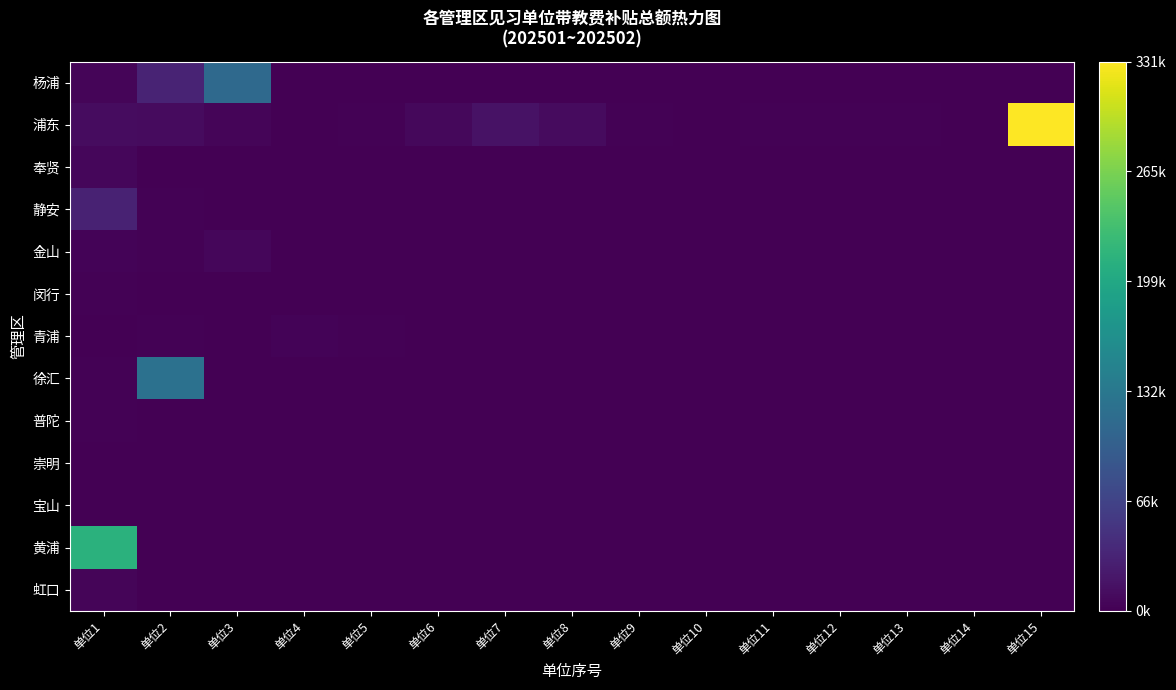

Reading left to right, transcribe all the data shown in this chart.

杨浦: 单位1=4842	单位2=33087	单位3=112980	单位4=0	单位5=0	单位6=0	单位7=0	单位8=0	单位9=0	单位10=0	单位11=0	单位12=0	单位13=0	单位14=0	单位15=0
浦东: 单位1=11298	单位2=9684	单位3=4035	单位4=807	单位5=2421	单位6=7263	单位7=16140	单位8=9684	单位9=2421	单位10=807	单位11=2421	单位12=2421	单位13=1614	单位14=807	单位15=331677
奉贤: 单位1=6456	单位2=807	单位3=0	单位4=0	单位5=0	单位6=0	单位7=0	单位8=0	单位9=0	单位10=0	单位11=0	单位12=0	单位13=0	单位14=0	单位15=0
静安: 单位1=32280	单位2=1614	单位3=0	单位4=0	单位5=0	单位6=0	单位7=0	单位8=0	单位9=0	单位10=0	单位11=0	单位12=0	单位13=0	单位14=0	单位15=0
金山: 单位1=3228	单位2=2421	单位3=6456	单位4=0	单位5=0	单位6=0	单位7=0	单位8=0	单位9=0	单位10=0	单位11=0	单位12=0	单位13=0	单位14=0	单位15=0
闵行: 单位1=1614	单位2=0	单位3=0	单位4=0	单位5=0	单位6=0	单位7=0	单位8=0	单位9=0	单位10=0	单位11=0	单位12=0	单位13=0	单位14=0	单位15=0
青浦: 单位1=807	单位2=2421	单位3=807	单位4=3228	单位5=2421	单位6=807	单位7=0	单位8=0	单位9=0	单位10=0	单位11=0	单位12=0	单位13=0	单位14=0	单位15=0
徐汇: 单位1=1614	单位2=123471	单位3=0	单位4=0	单位5=0	单位6=0	单位7=0	单位8=0	单位9=0	单位10=0	单位11=0	单位12=0	单位13=0	单位14=0	单位15=0
普陀: 单位1=2421	单位2=0	单位3=0	单位4=0	单位5=0	单位6=0	单位7=0	单位8=0	单位9=0	单位10=0	单位11=0	单位12=0	单位13=0	单位14=0	单位15=0
崇明: 单位1=807	单位2=0	单位3=0	单位4=0	单位5=0	单位6=0	单位7=0	单位8=0	单位9=0	单位10=0	单位11=0	单位12=0	单位13=0	单位14=0	单位15=0
宝山: 单位1=807	单位2=0	单位3=0	单位4=0	单位5=0	单位6=0	单位7=0	单位8=0	单位9=0	单位10=0	单位11=0	单位12=0	单位13=0	单位14=0	单位15=0
黄浦: 单位1=212241	单位2=0	单位3=0	单位4=0	单位5=0	单位6=0	单位7=0	单位8=0	单位9=0	单位10=0	单位11=0	单位12=0	单位13=0	单位14=0	单位15=0
虹口: 单位1=4842	单位2=0	单位3=0	单位4=0	单位5=0	单位6=0	单位7=0	单位8=0	单位9=0	单位10=0	单位11=0	单位12=0	单位13=0	单位14=0	单位15=0